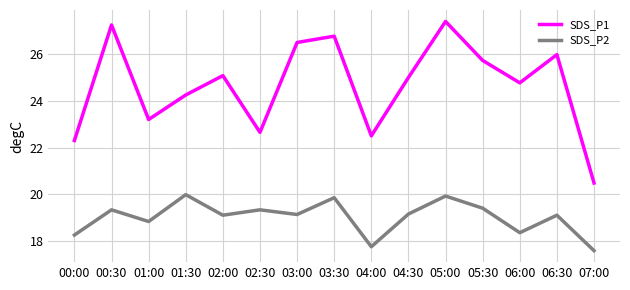

Read the SDS_P2 value at 06:30.

19.1